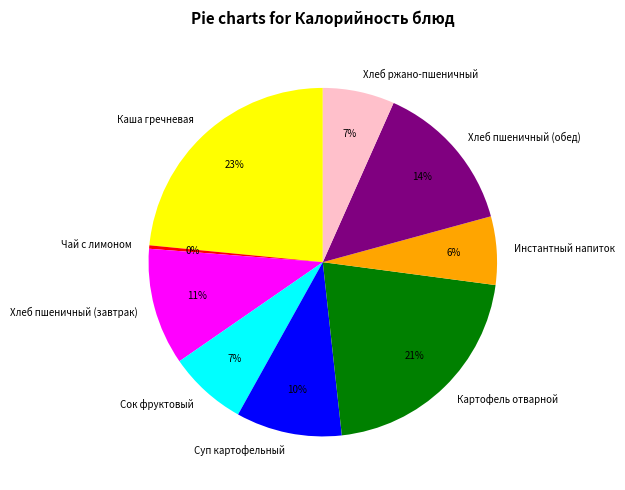

What is the smallest slice in the pie chart?

Чай с лимоном